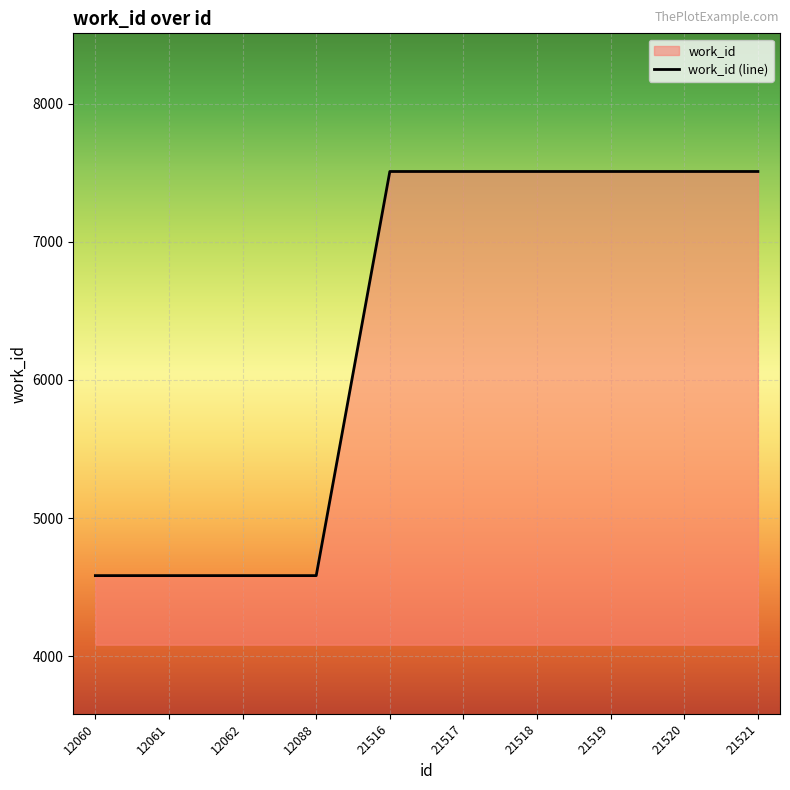

What is the sum of all values?

63380